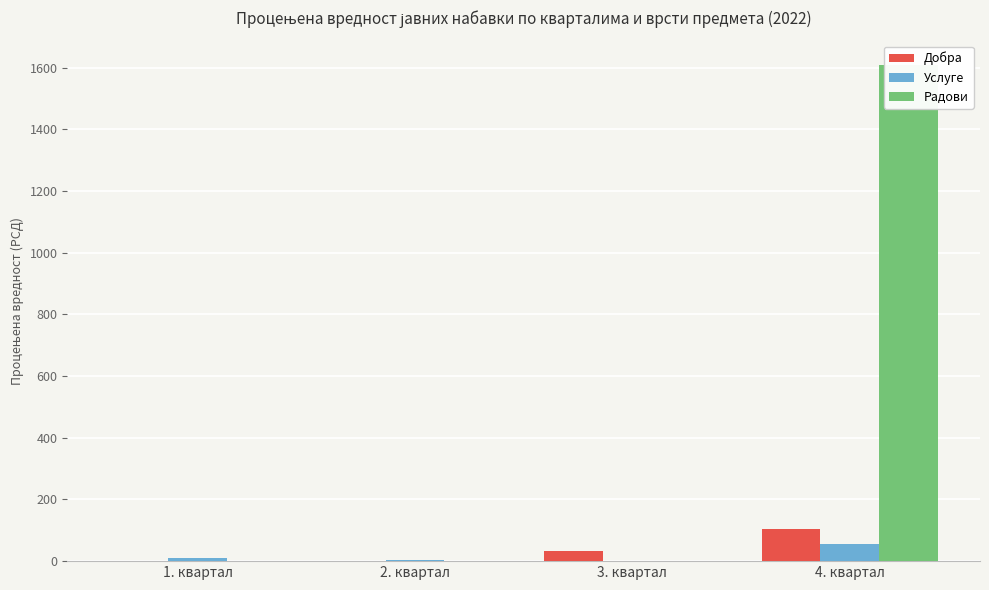

How many values in the Добра series exceed 32?

2